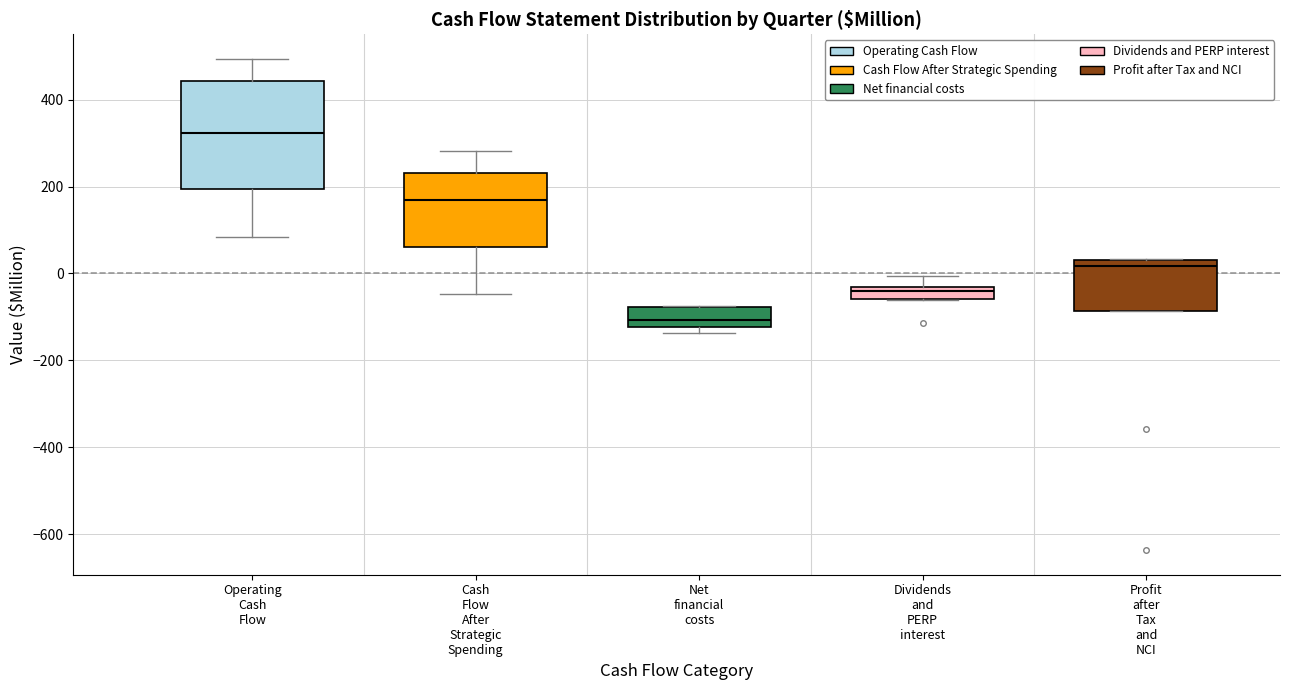

Which box is the tallest, from its lower edge to its upper edge?

Operating Cash Flow